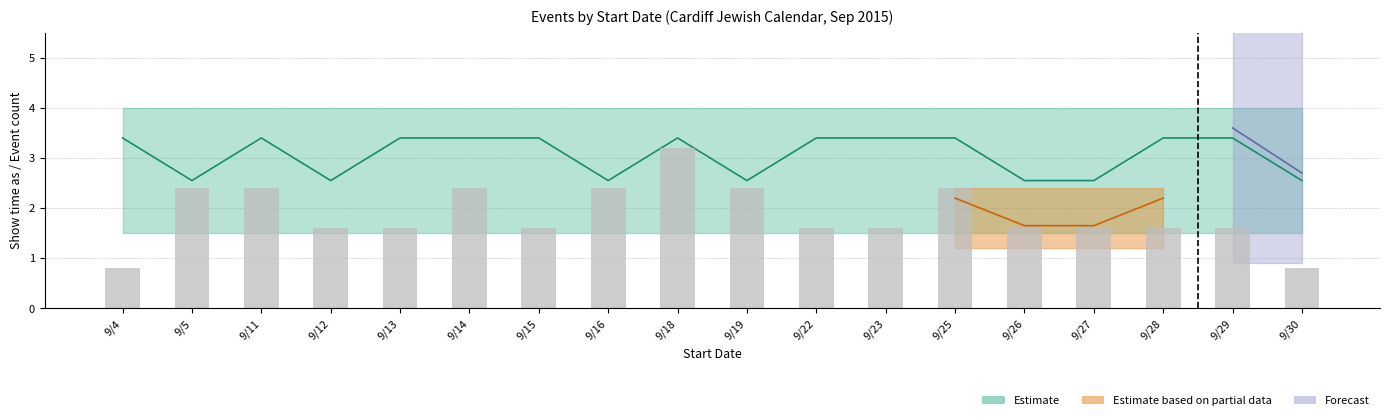

Reading right to left, extract all data points from this chart.

0.8	1.6	1.6	1.6	1.6	2.4	1.6	1.6	2.4	3.2	2.4	1.6	2.4	1.6	1.6	2.4	2.4	0.8